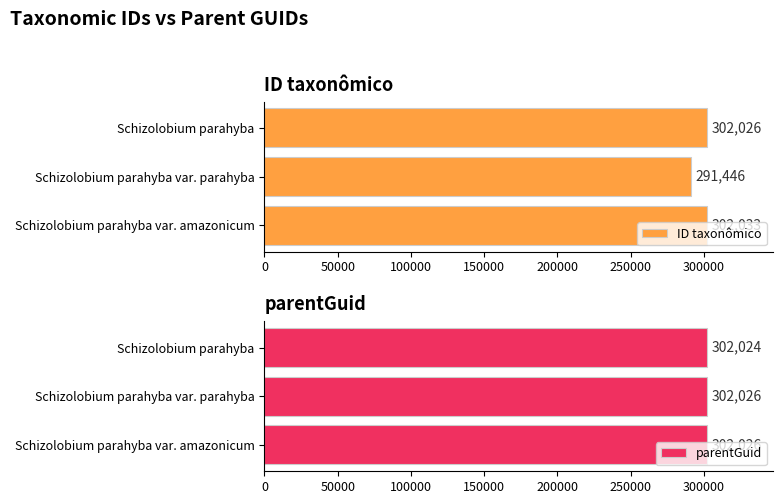

Which category has the lowest value in the parentGuid series?

Schizolobium parahyba